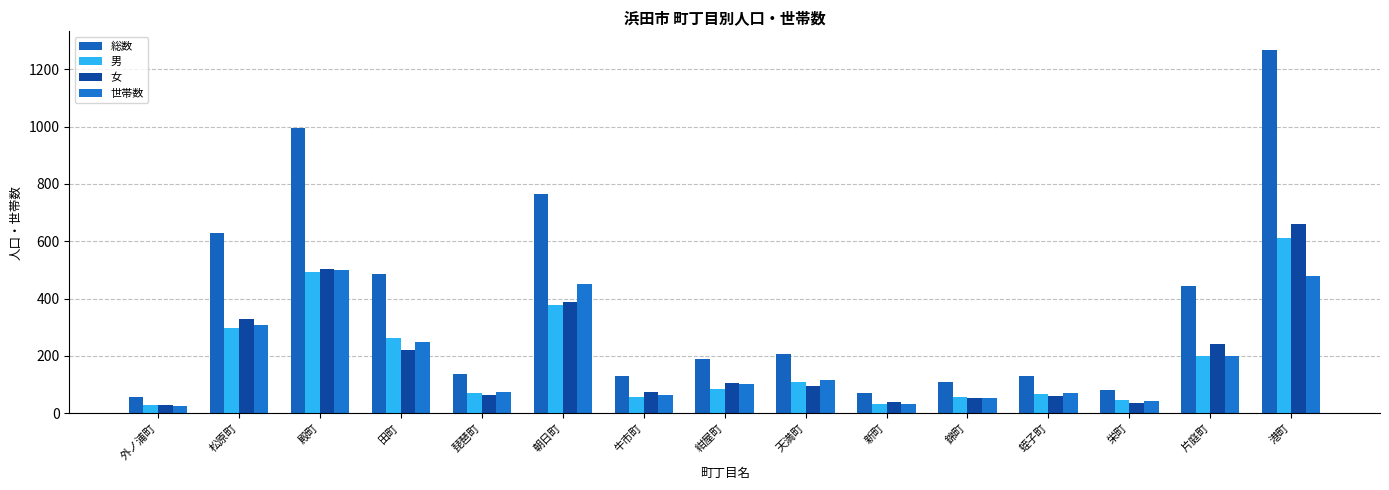

What is the highest value of the 総数 series?

1269